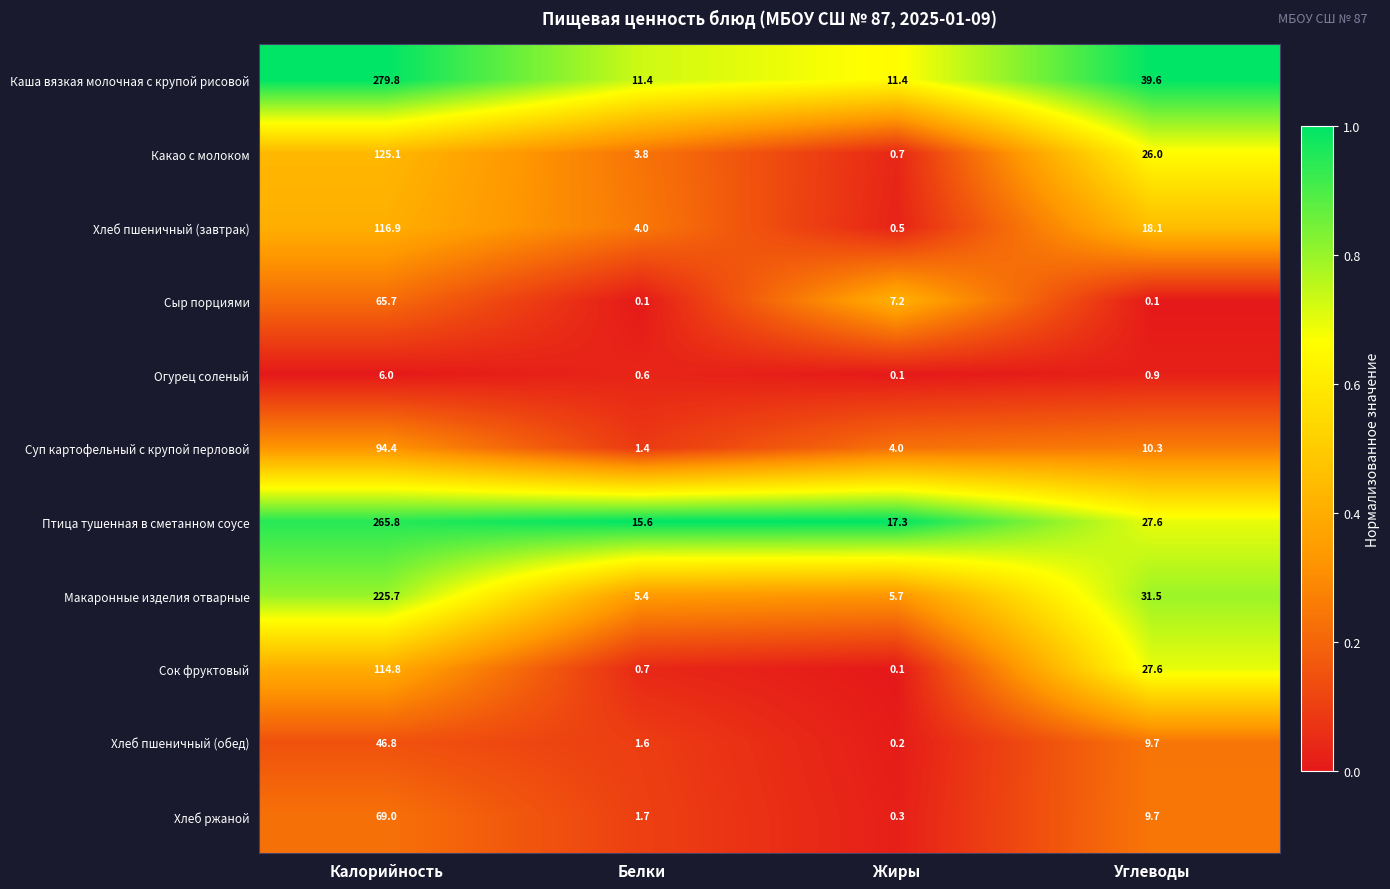

True or false: Какао с молоком has a value of 3.8 at Белки.

True